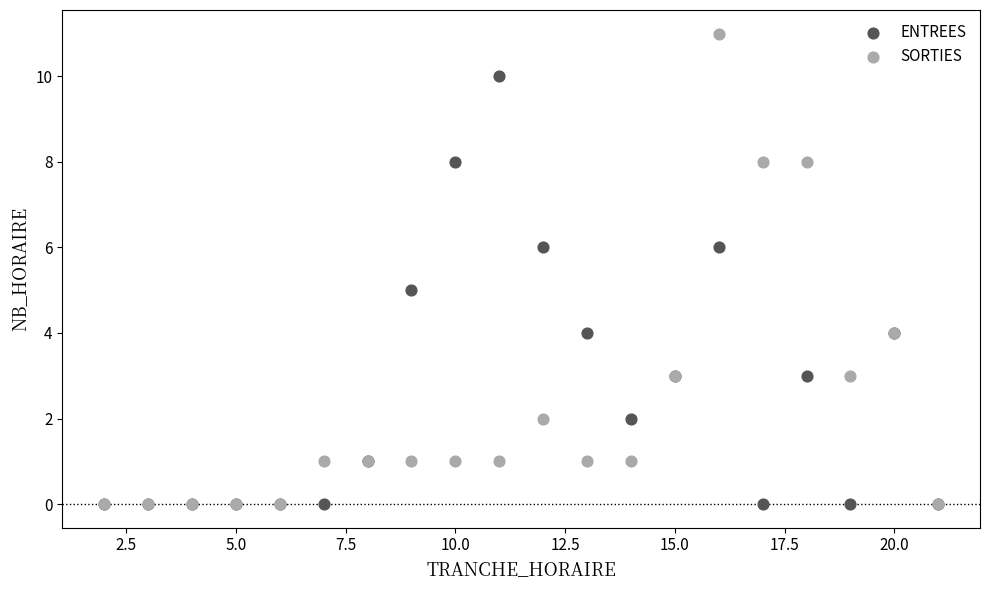

Which series has the widest spread of Y values?

SORTIES